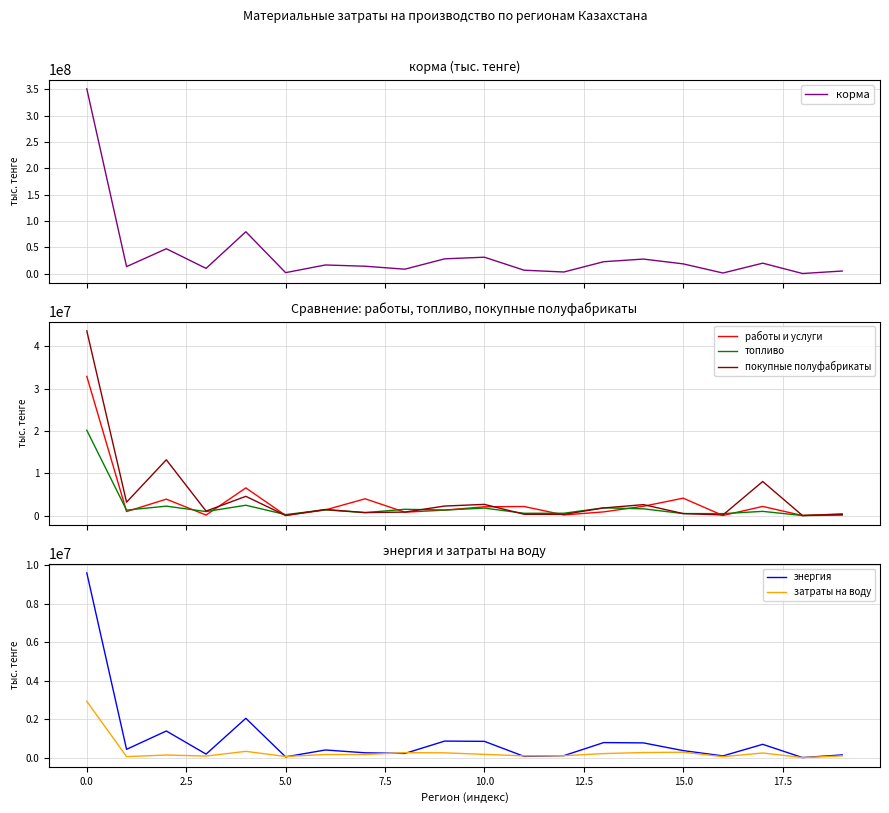

What is the highest value of the энергия series?

9615201